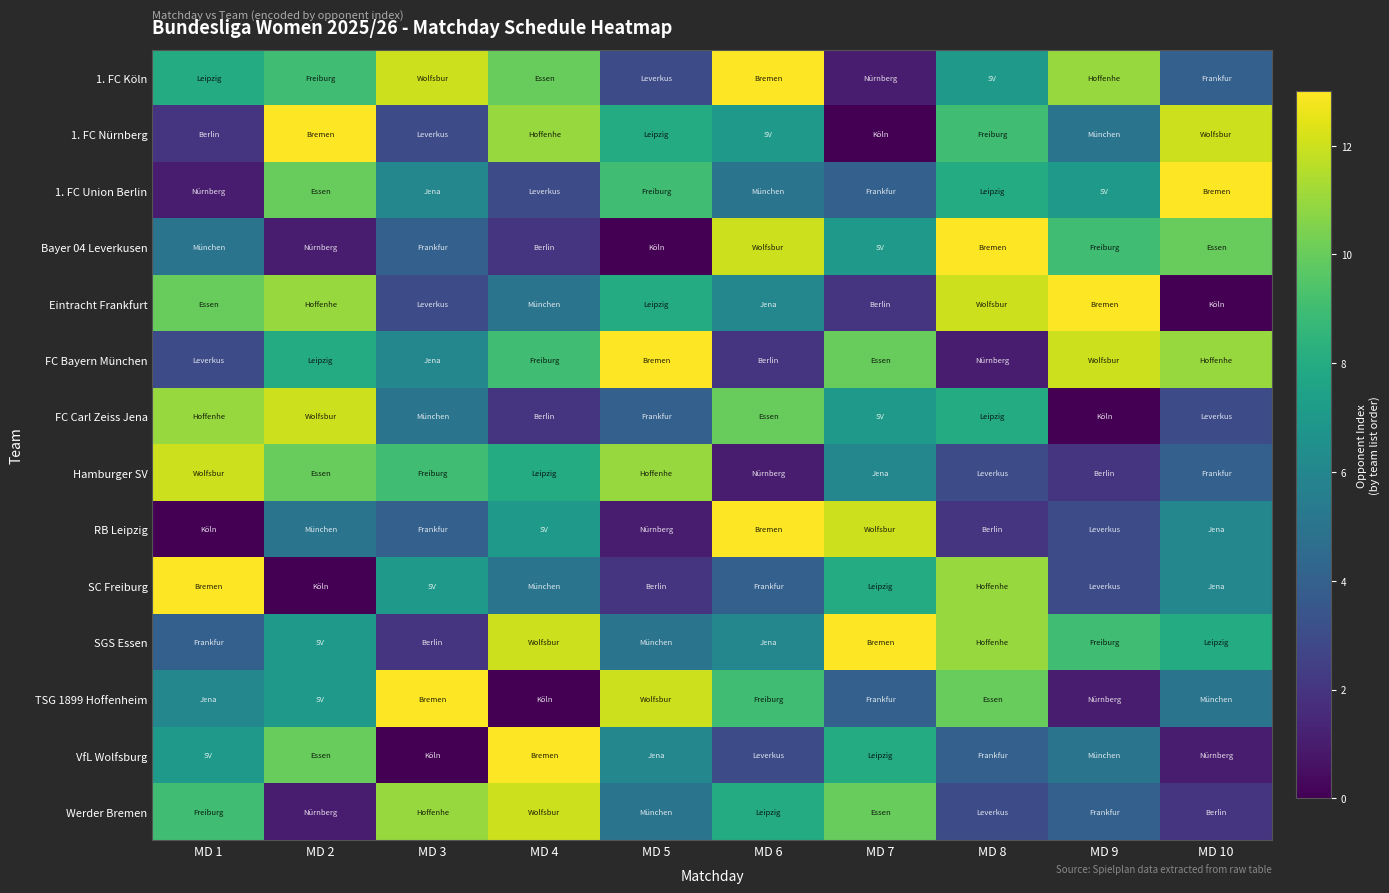

At how many categories does at least one series exceed 3?

10